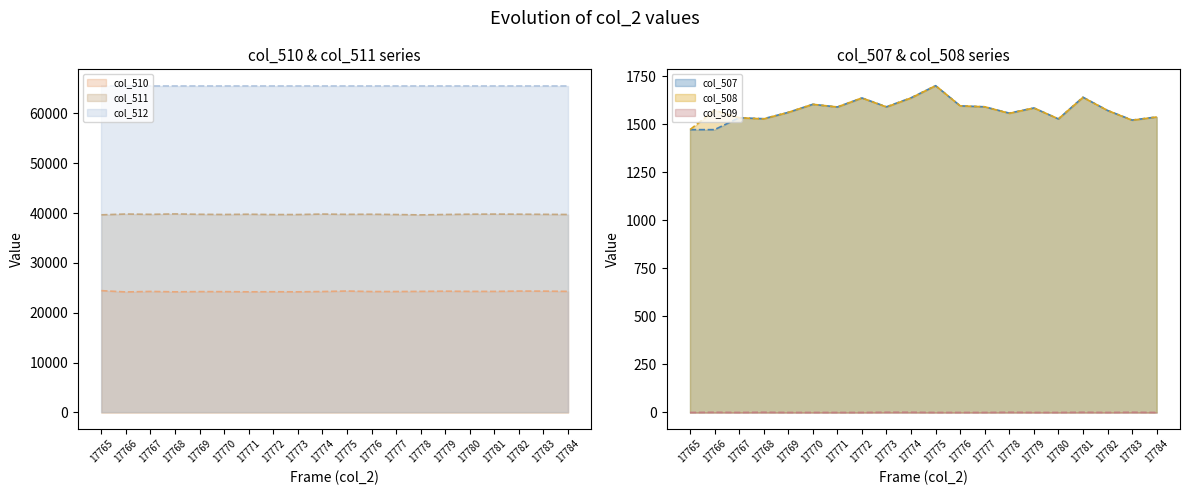

Where is col_509 nearest to the value 0?

17765